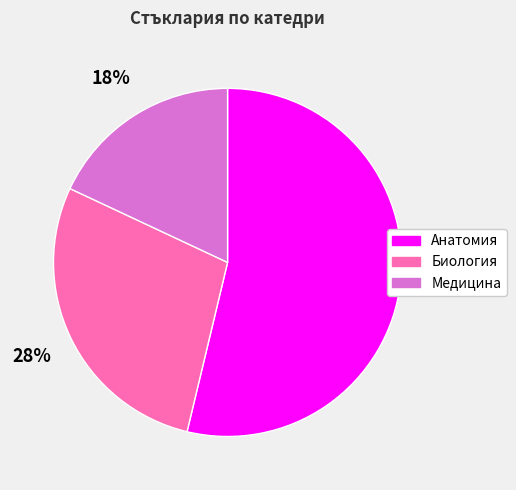

Which slice is the smallest?

Медицина